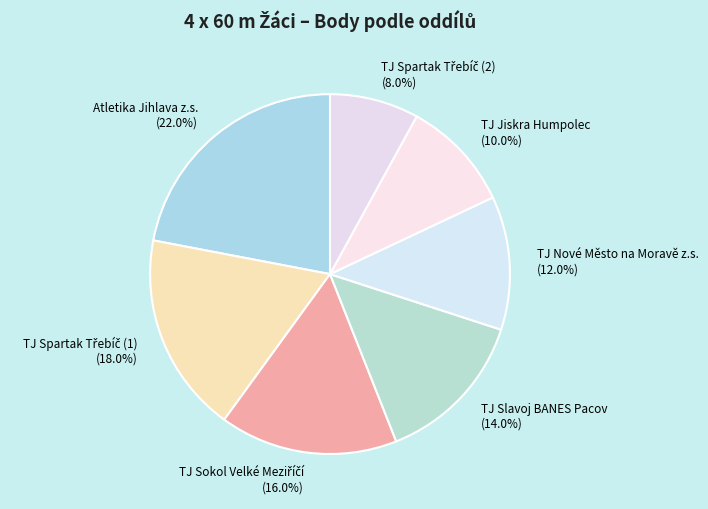

Is TJ Nové Město na Moravě z.s. the majority of the pie?

No